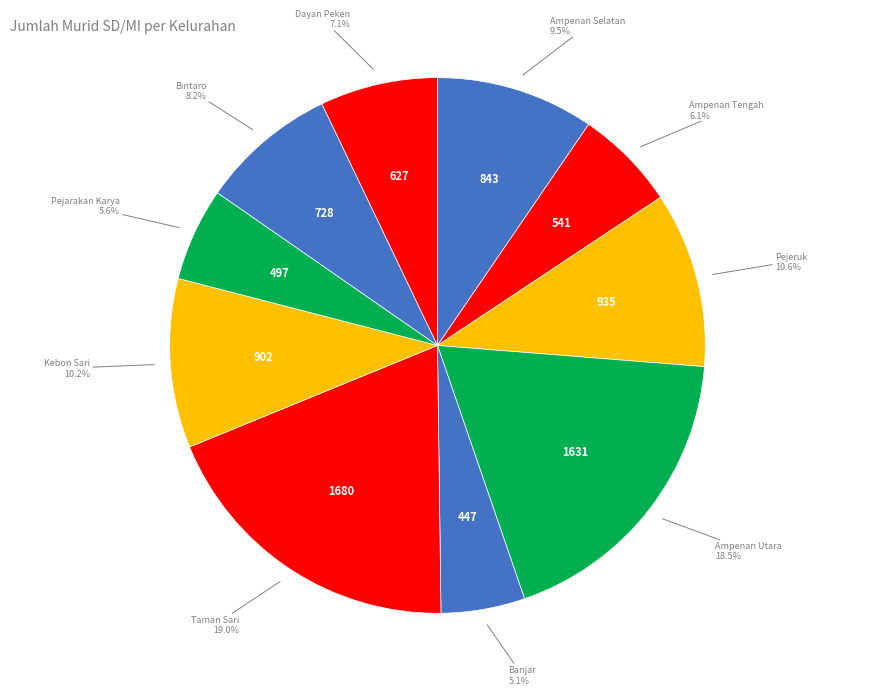

Does Dayan Peken account for over 50% of the chart?

No